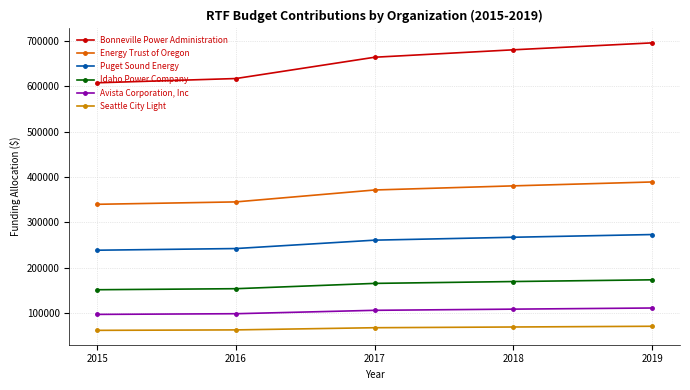

The value of Energy Trust of Oregon at 2017 is 577315. True or false?

False